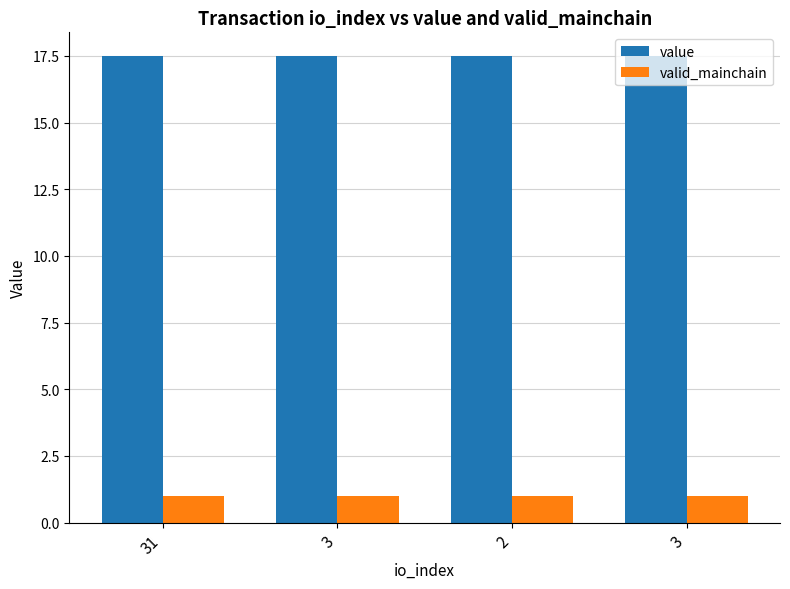

The value series shows 17.5 at 3. True or false?

True